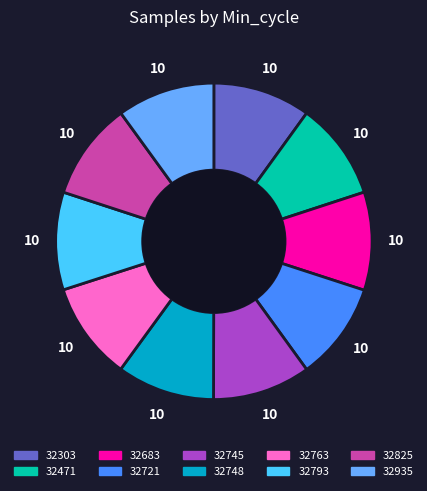

Combined, do 32825 and 32748 account for over 50%?

No